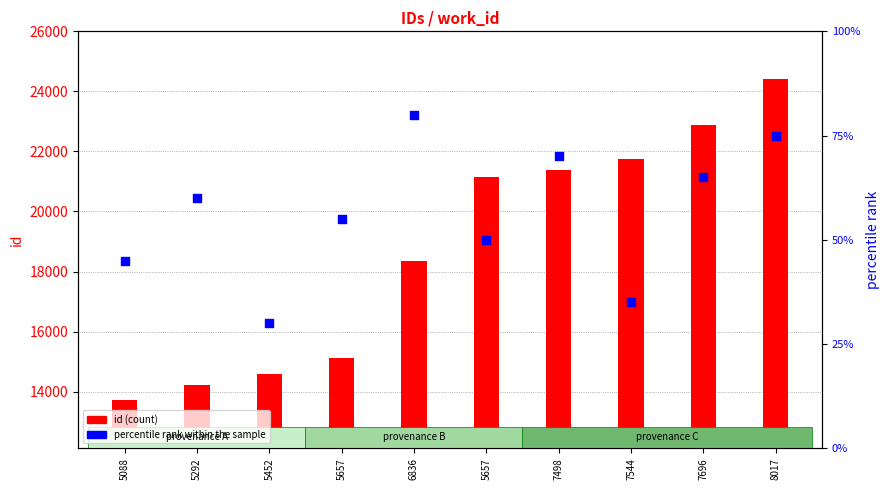

Which series reaches the maximum Y coordinate?

id (count)